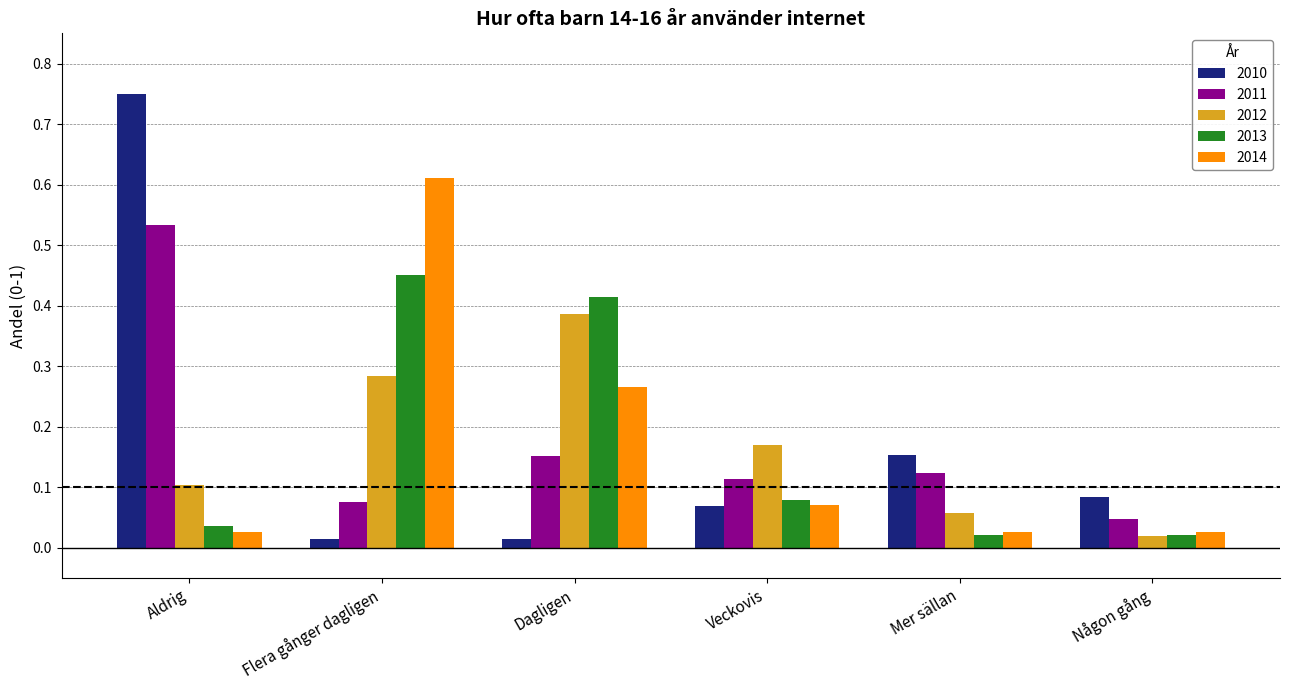

Rank the categories by 2012 value from lowest to highest.

Någon gång, Mer sällan, Aldrig, Veckovis, Flera gånger dagligen, Dagligen